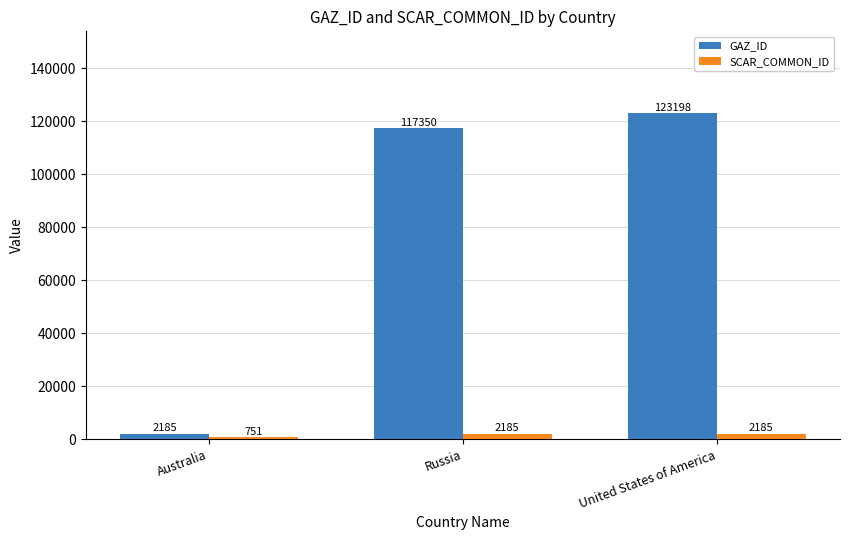

True or false: GAZ_ID has a value of 190334 at Russia.

False